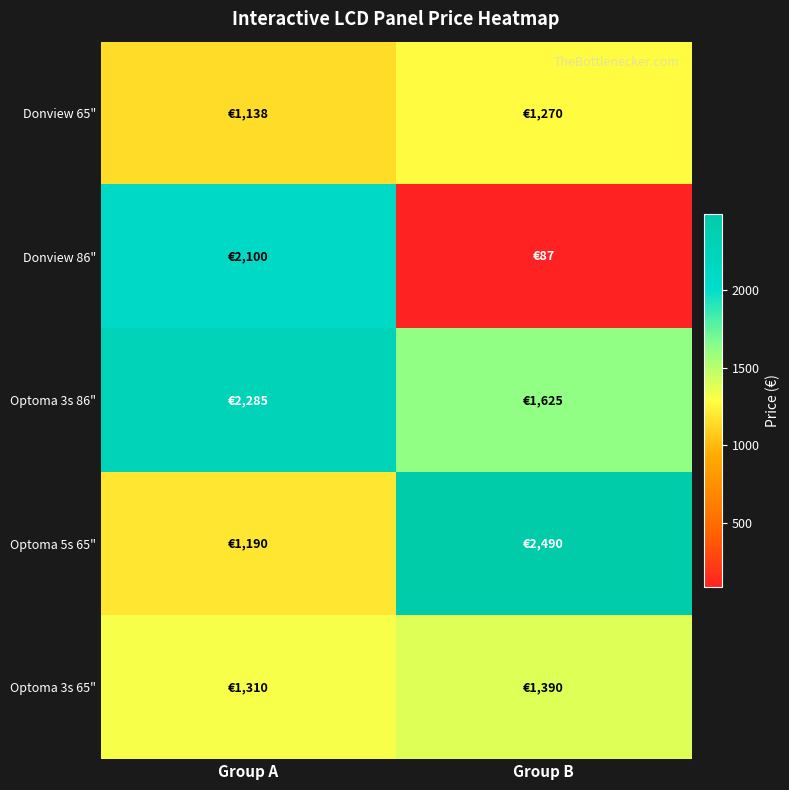

What is the difference between the highest and lowest values at Group B?

2403.0